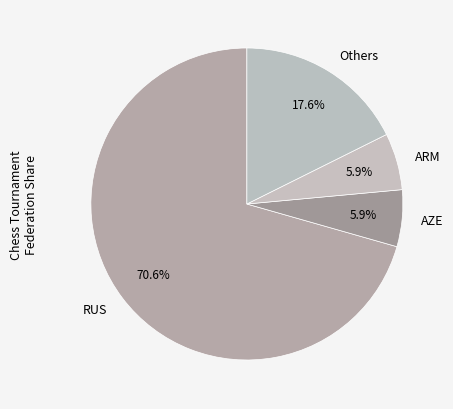

Between AZE and RUS, which is larger?

RUS